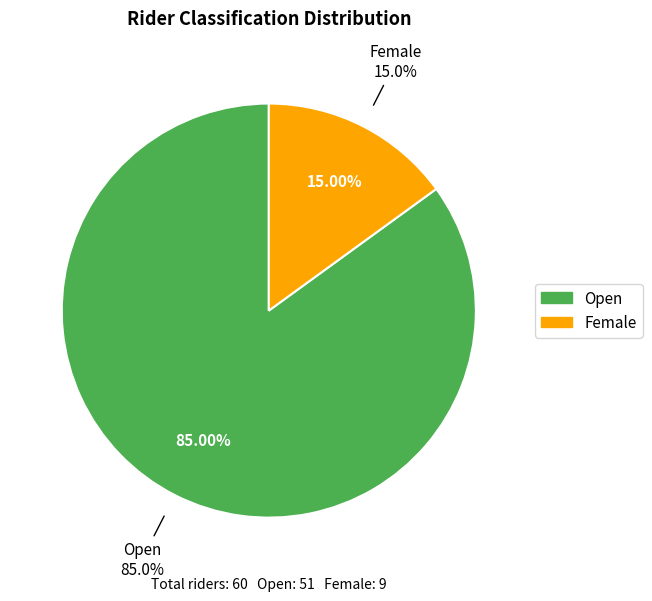

What is the smallest slice in the pie chart?

Female